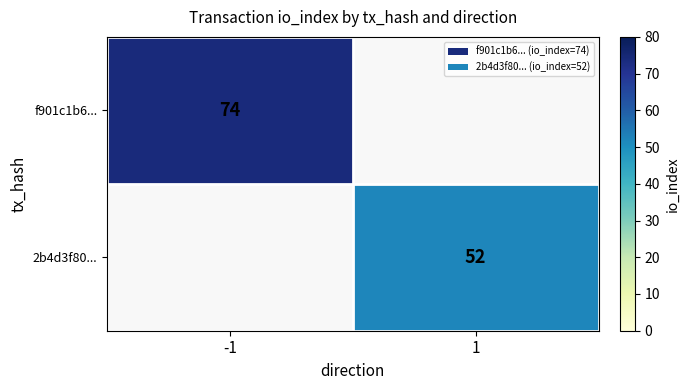

Is the value of f901c1b6... at -1 greater than the value of 2b4d3f80... at 1?

Yes